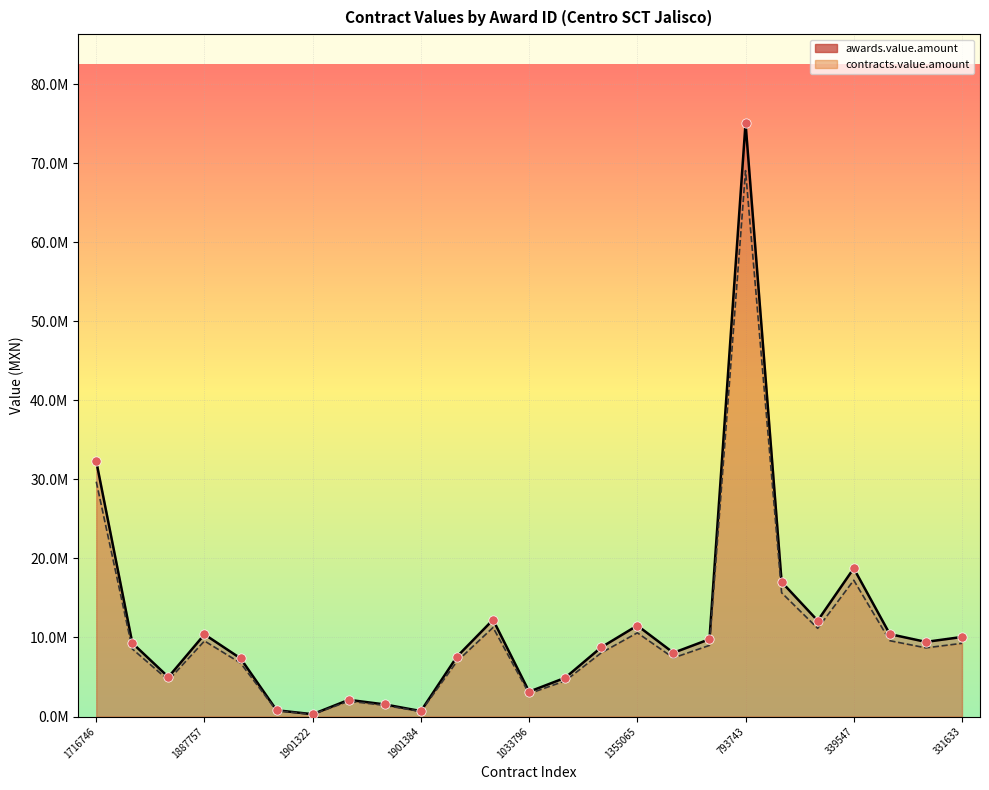

Which series reaches the minimum Y coordinate?

awards.value.amount